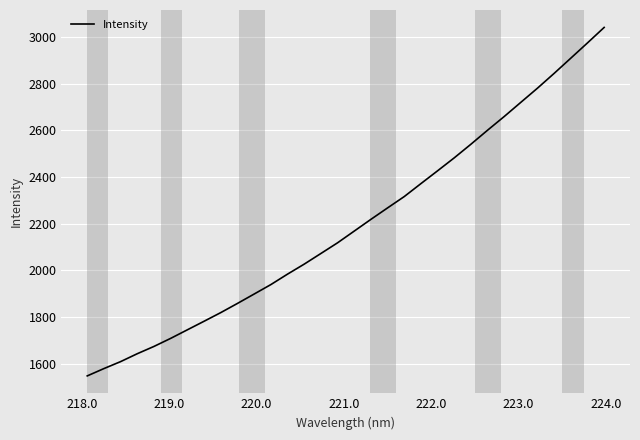

Count the number of data series in this chart.

1